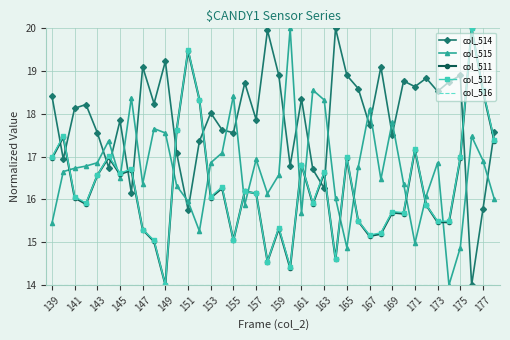

How many categories are shown in the chart?

40